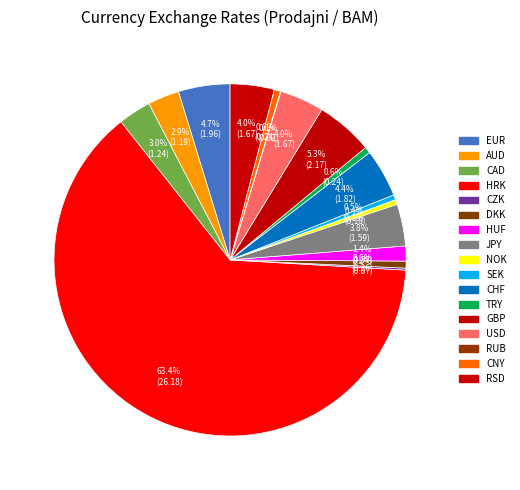

Do NOK and RSD together represent more than half of the pie?

No